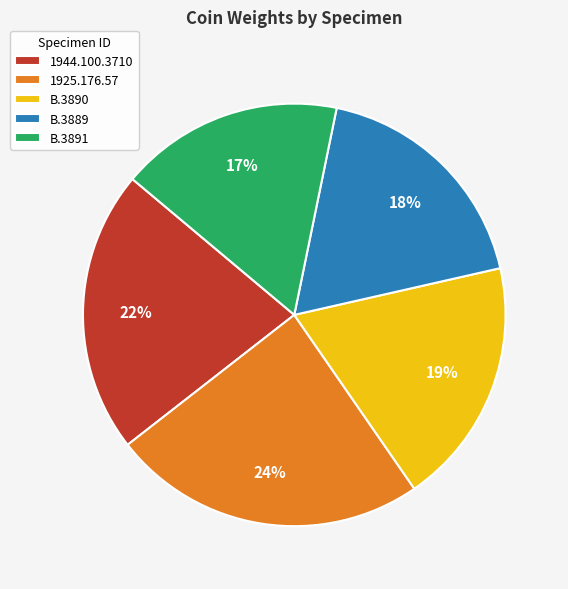

To the nearest percent, what is the combined percentage of 1925.176.57 and B.3890?

43%